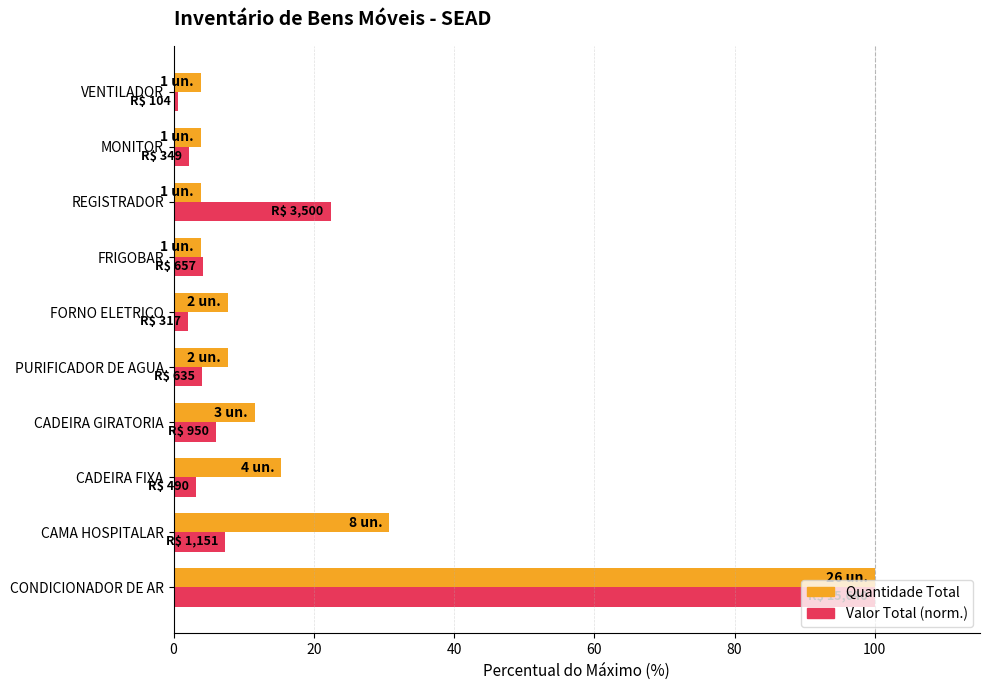

Is the value of Valor Total (norm.) at CADEIRA FIXA greater than the value of Quantidade Total at CAMA HOSPITALAR?

No